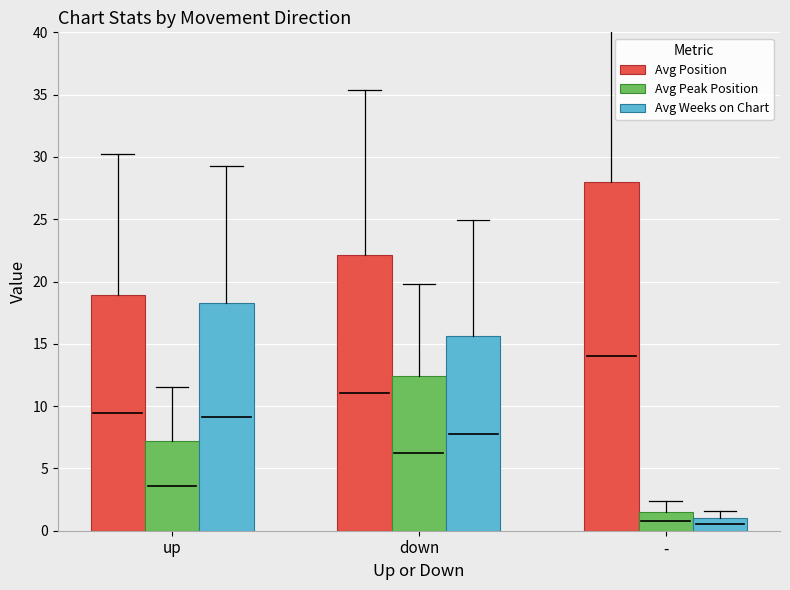

What is the spread (max minus min) of values at -?

27.0